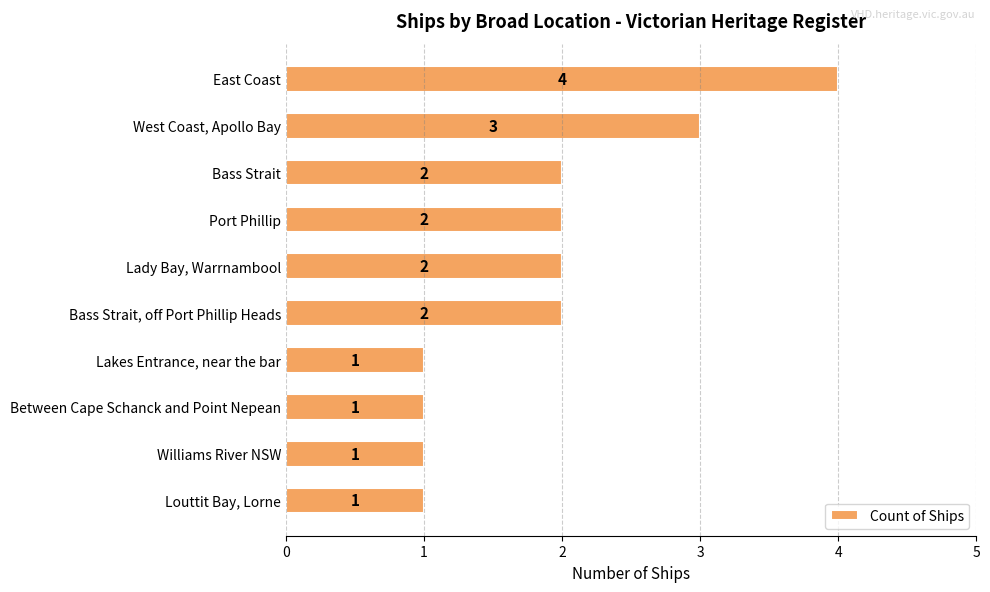

Approximately how many times larger is the value at Williams River NSW compared to Between Cape Schanck and Point Nepean?

1.0